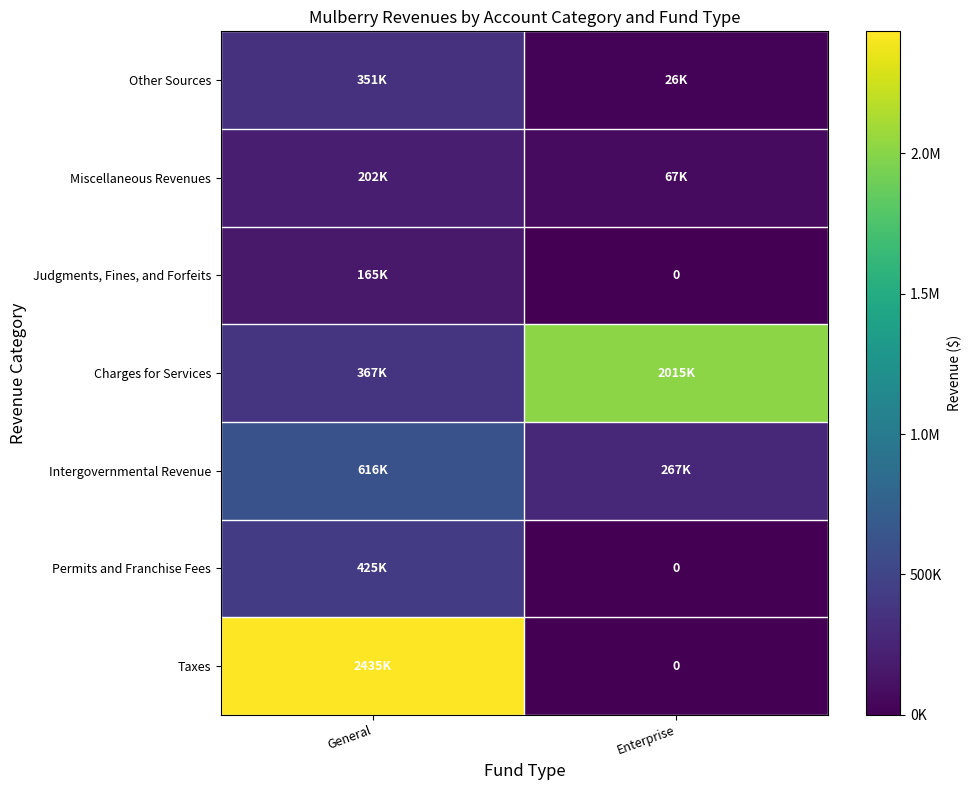

What is the difference between the highest and lowest values at Enterprise?

2015489